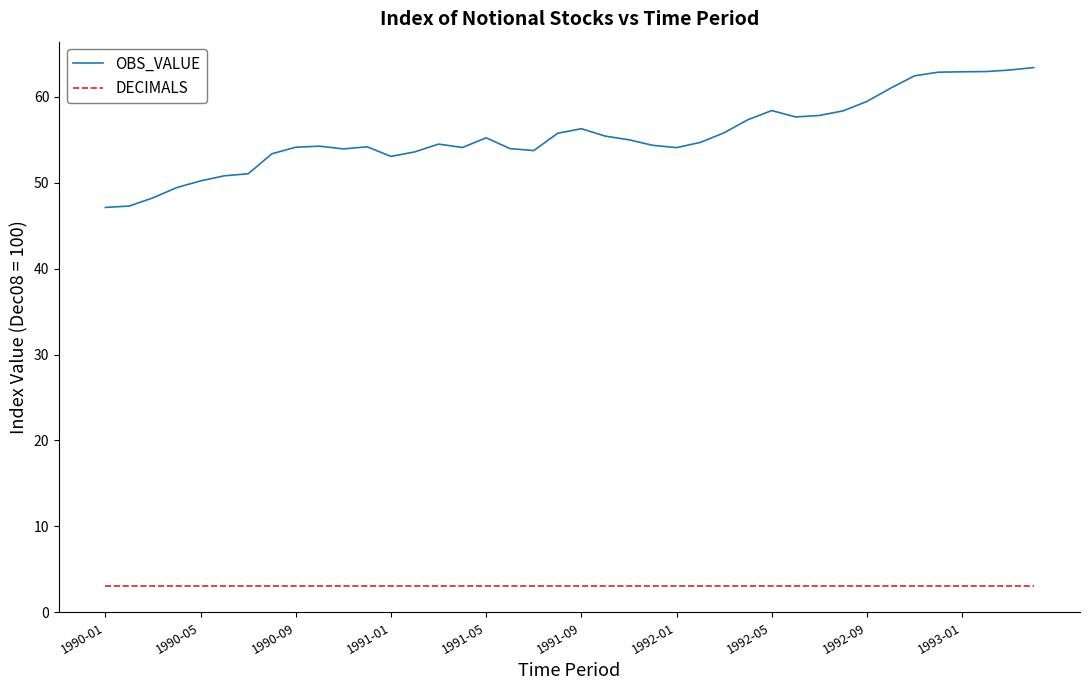

Which series has the widest spread of values?

OBS_VALUE